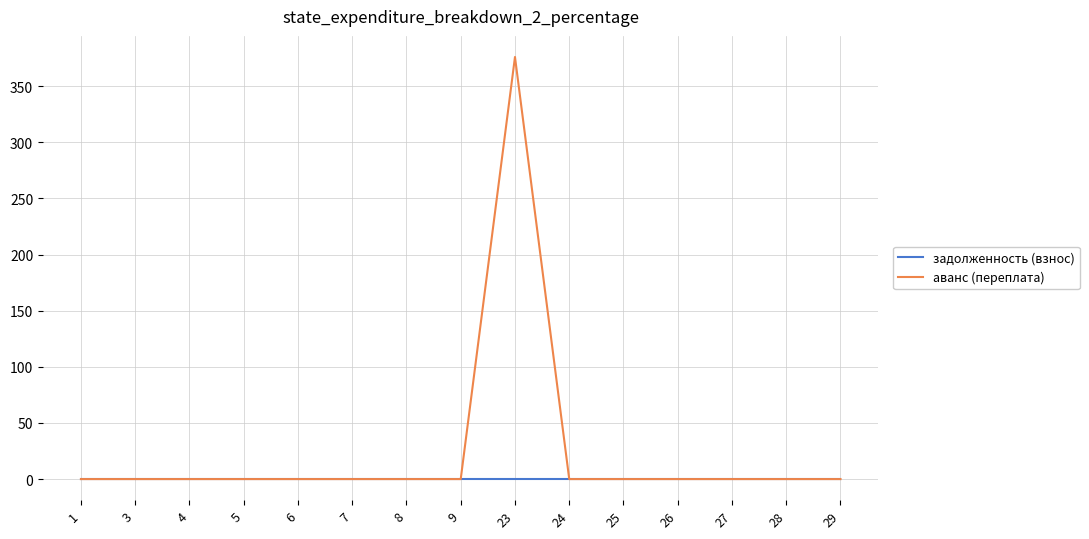

List the series in order of their peak value, lowest first.

задолженность (взнос), аванс (переплата)